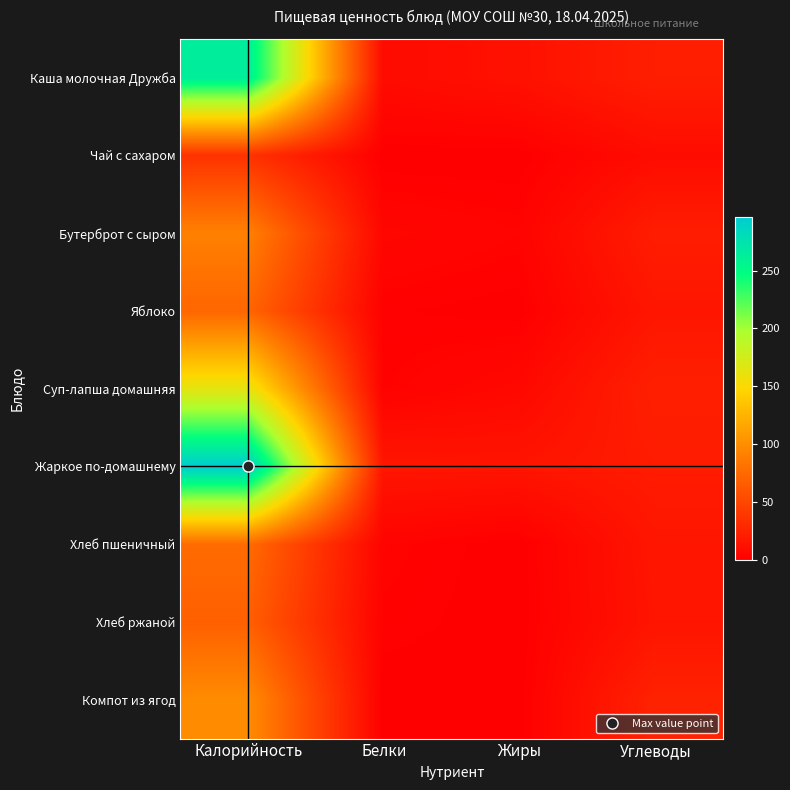

What is the total value across all series at Белки?

38.1